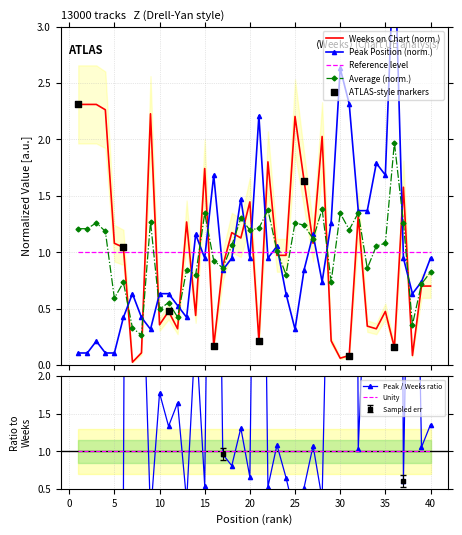

Is the value of Weeks on Chart at 37 greater than the value of Peak Position at 38?

Yes